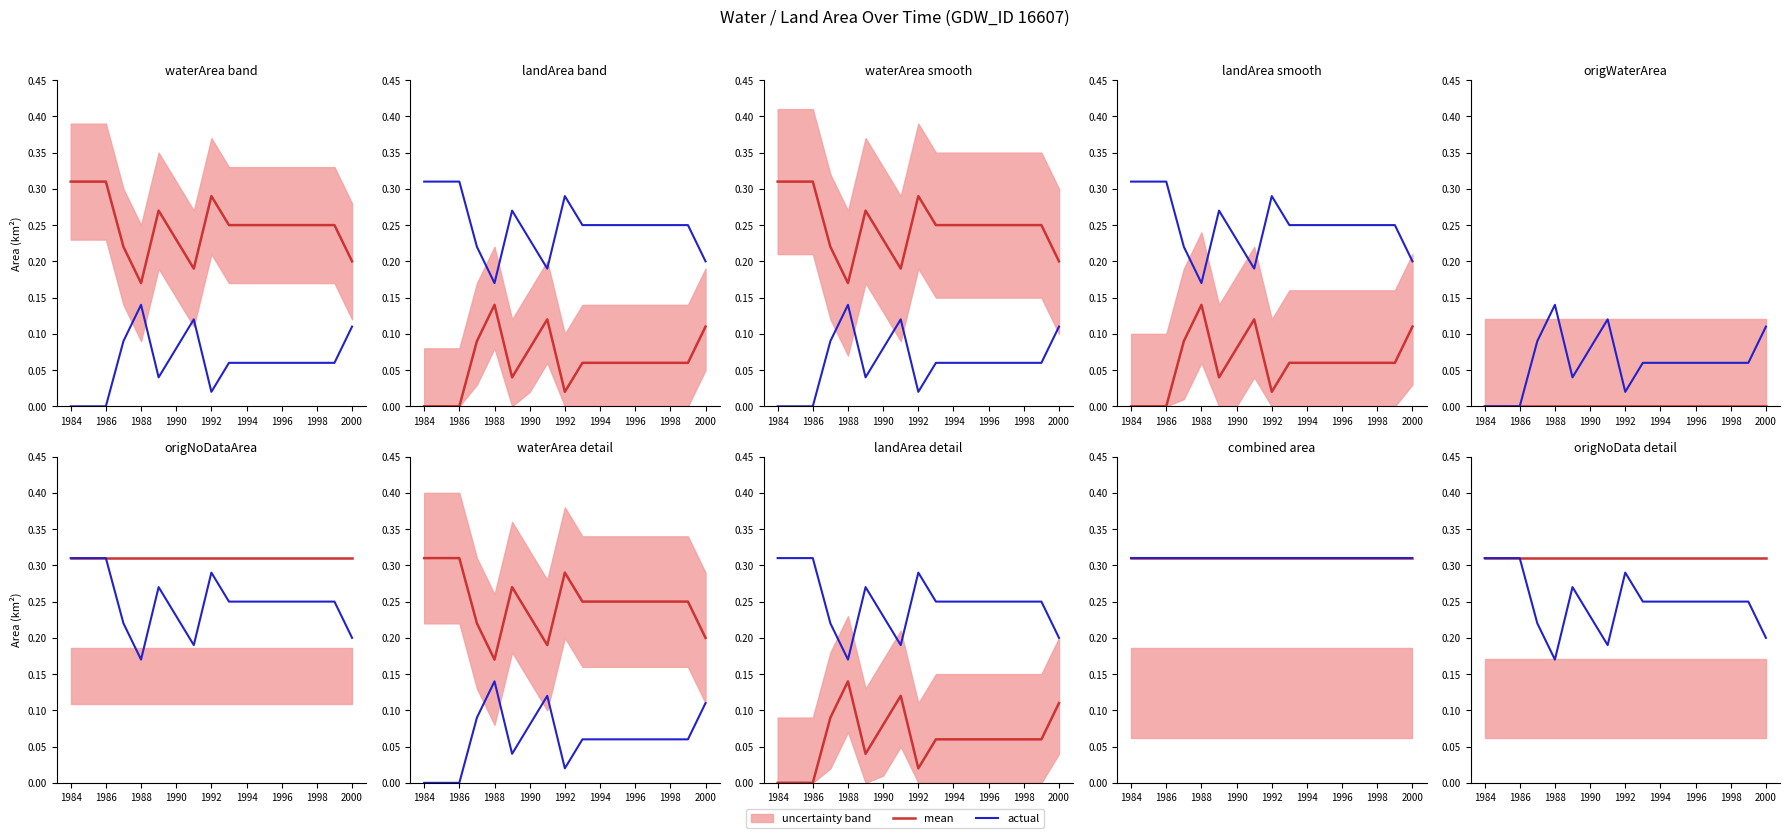

At how many categories does at least one series exceed 0?

17